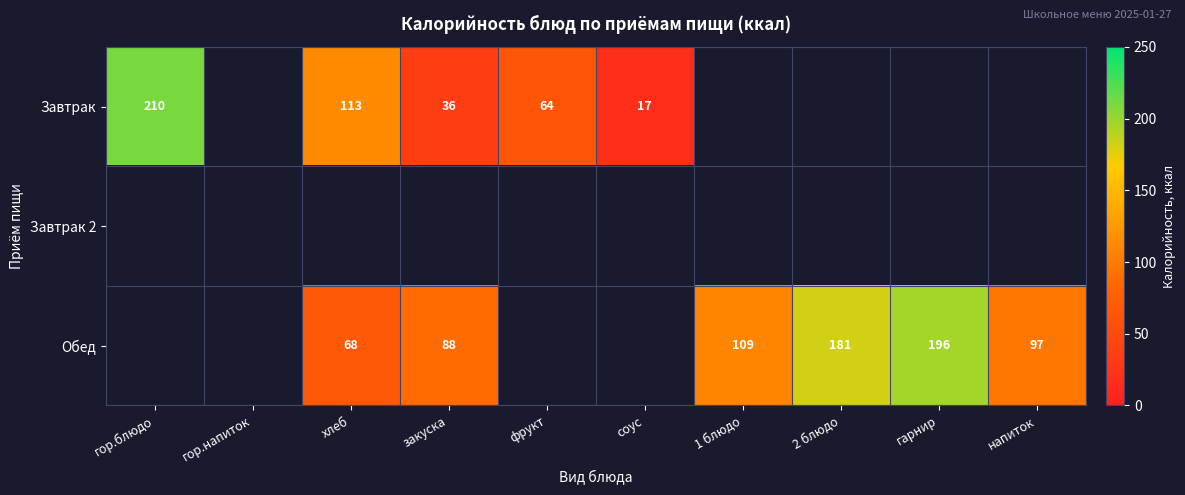

Between хлеб and гарнир, which is larger?

гарнир